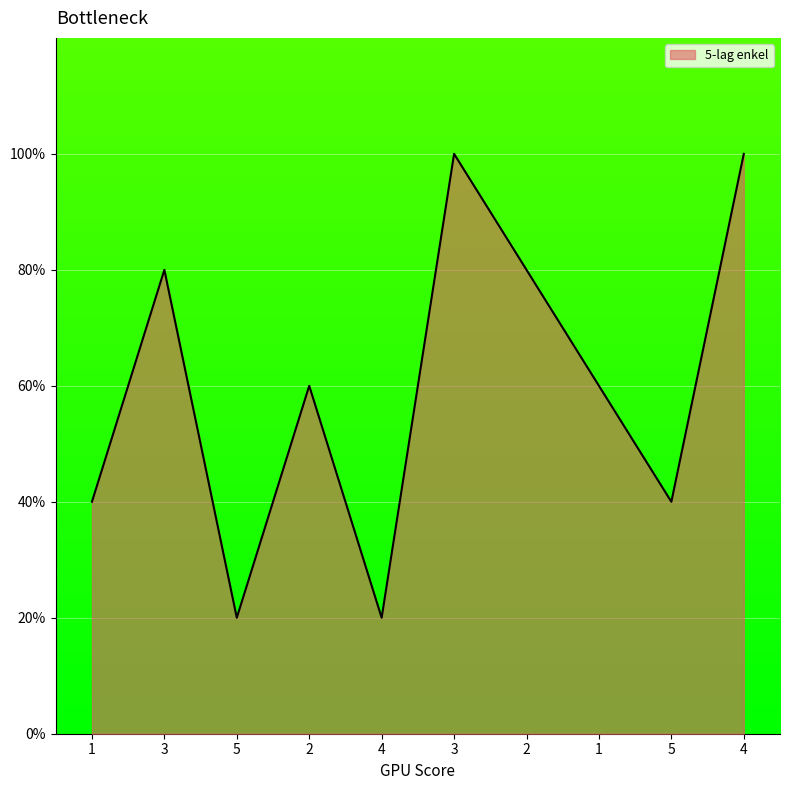

Does the chart have visible grid lines?

Yes